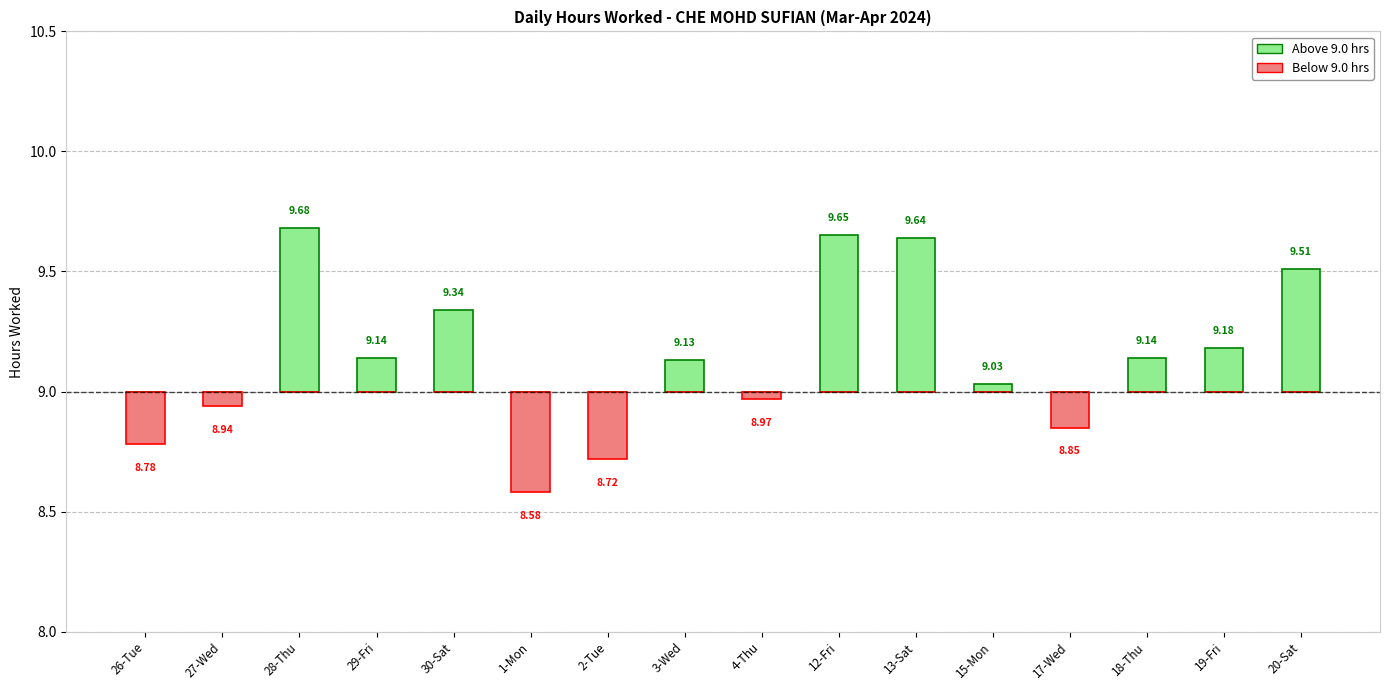

Are the bars grouped side by side (vs. stacked)?

Yes